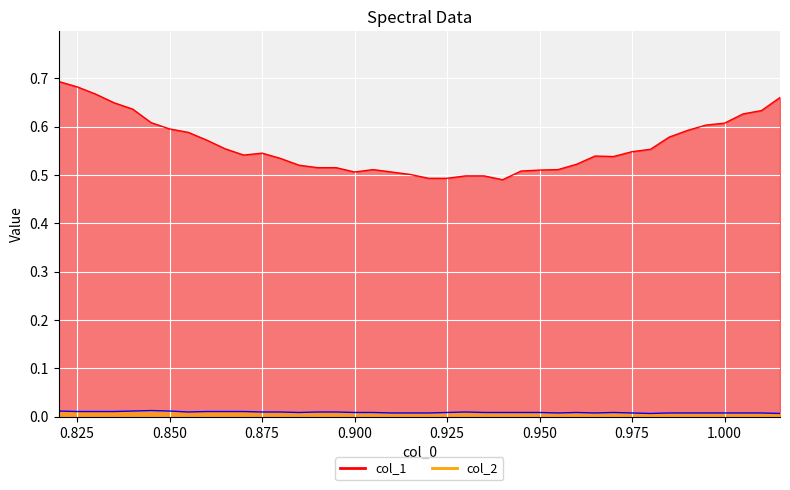

Which series has the widest spread of values?

col_1_line